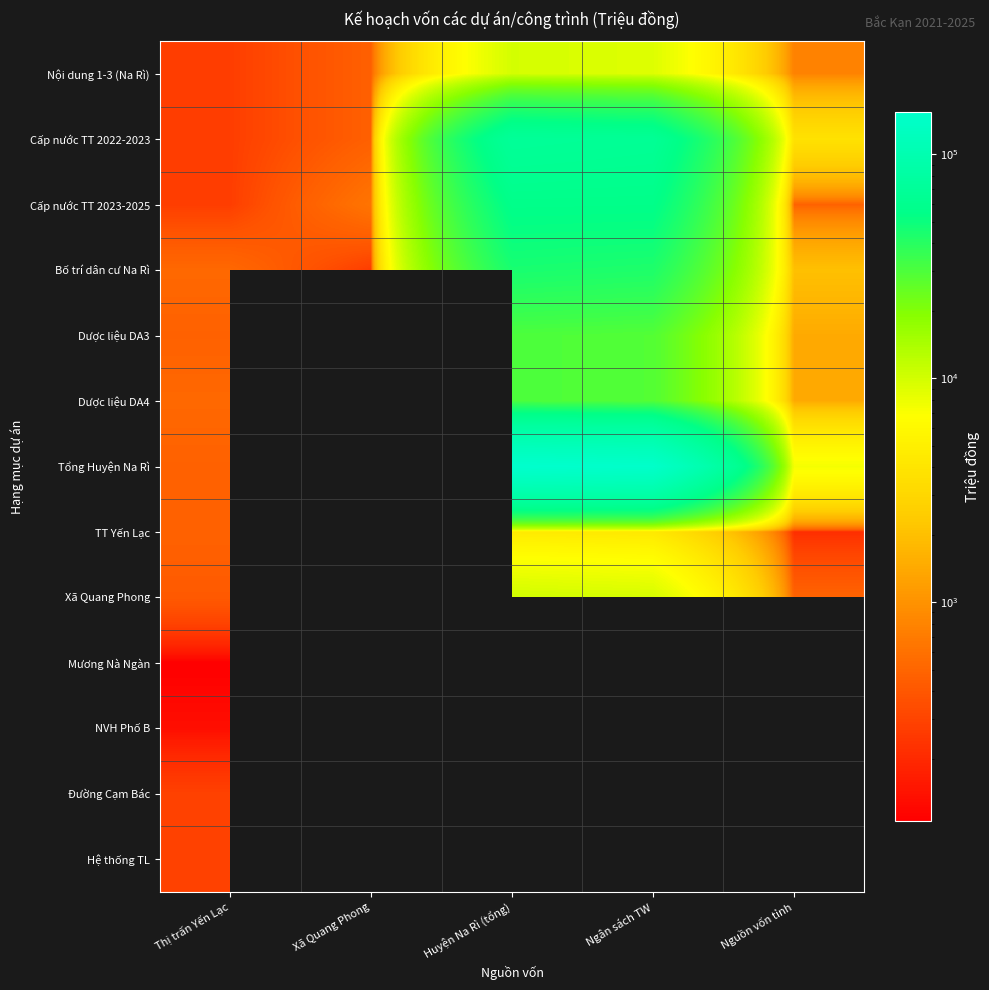

How many positive values does the Dược liệu DA4 series have?

4